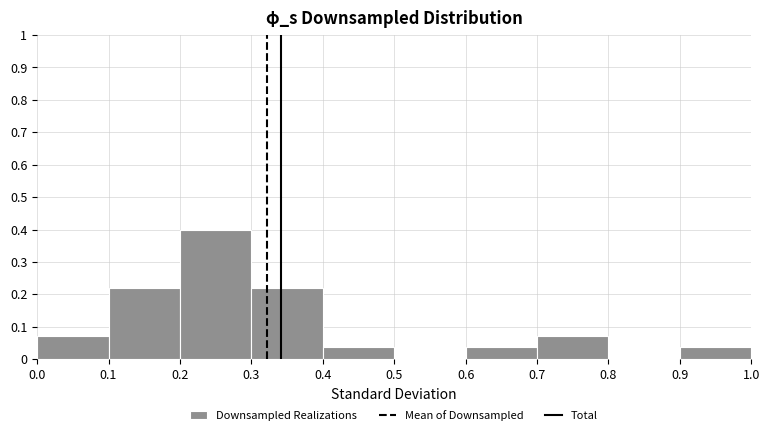

Reading left to right, transcribe this chart: for each bar, give the range it covers on the x-axis and its height. The values are not printed on the chart, so give them approximately, as read against the axis.

0.0 to 0.1: 0.07
0.1 to 0.2: 0.22
0.2 to 0.3: 0.40
0.3 to 0.4: 0.22
0.4 to 0.5: 0.04
0.5 to 0.6: 0
0.6 to 0.7: 0.04
0.7 to 0.8: 0.07
0.8 to 0.9: 0
0.9 to 1.0: 0.04